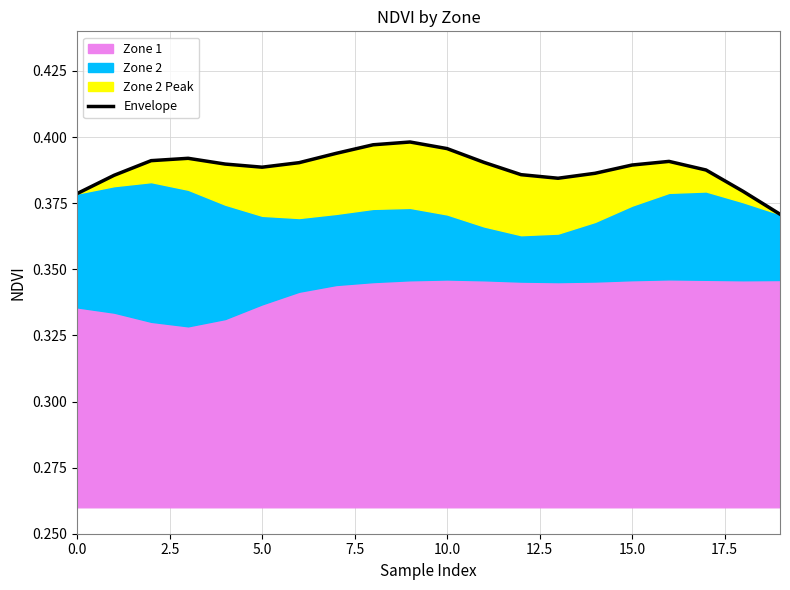

The chart shows a value of 0.2 at 15.0. True or false?

False